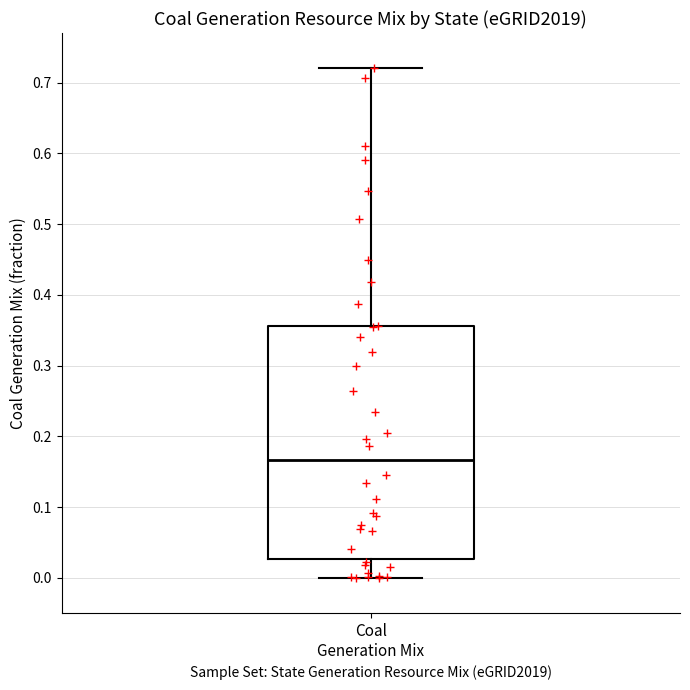

Transcribe this box plot: give where the median line is, the range the box spans, and where the two whiskers end, as read against the y-axis. The values are not printed on the chart, so give them approximately, as read against the axis.

median 0.17, box 0.03 to 0.36, whiskers 0.00 to 0.72